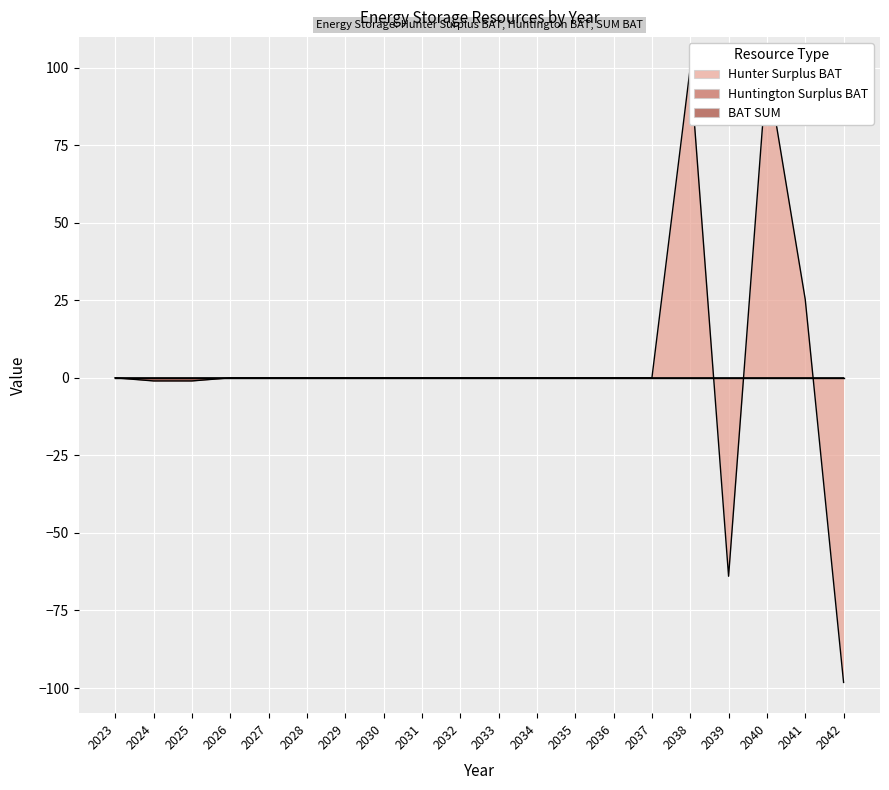

Where do Hunter Surplus BAT and BAT SUM first cross each other?

2038 and 2039